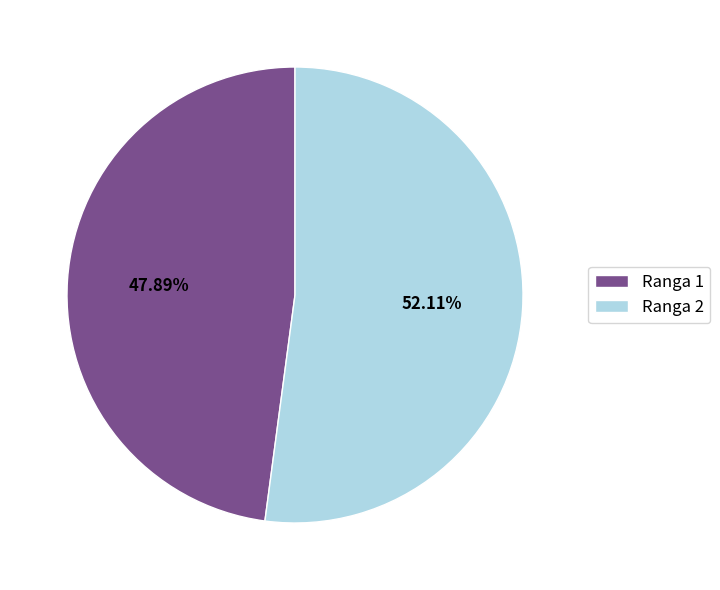

Count the number of slices in the pie.

2